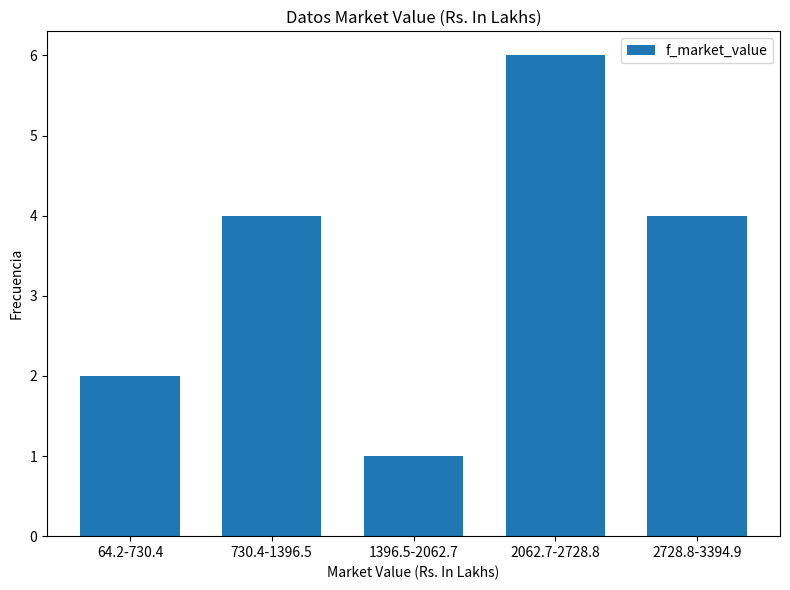

Reading right to left, list all the values displayed in this chart.

4	6	1	4	2